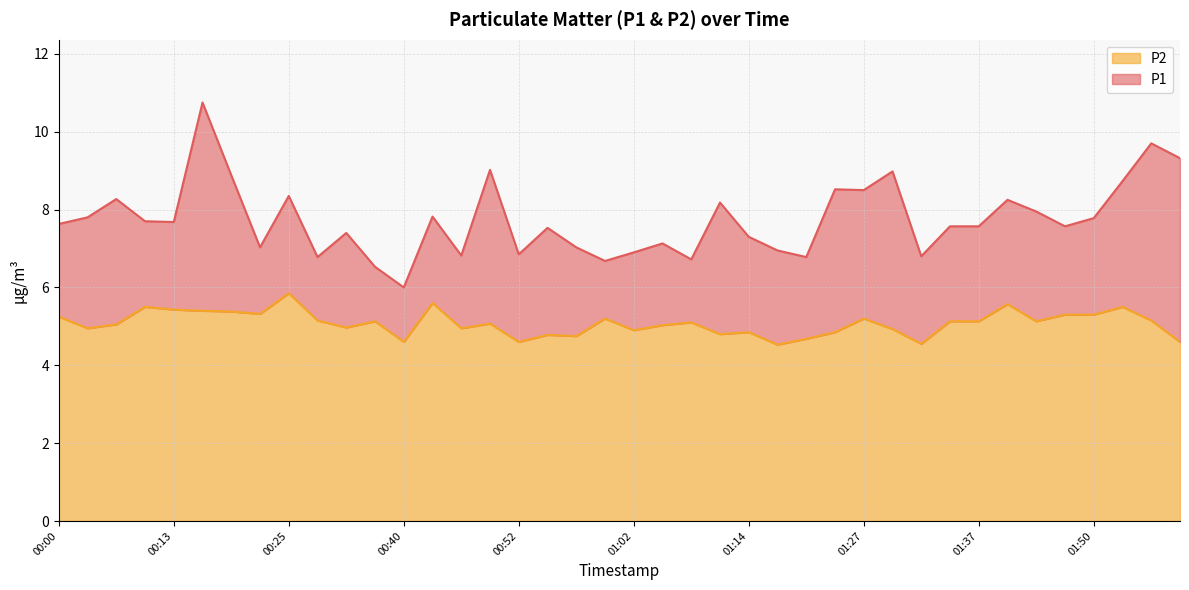

List the labels in order of P2 value, largest first.

00:25, 00:42, 01:40, 00:10, 01:52, 00:13, 00:18, 00:20, 00:22, 01:47, 01:50, 00:00, 00:59, 01:27, 00:27, 01:55, 00:35, 01:35, 01:37, 01:45, 01:09, 00:47, 00:08, 01:04, 00:32, 00:05, 00:45, 01:30, 01:02, 01:14, 01:22, 01:12, 00:54, 00:57, 01:19, 00:40, 00:52, 01:57, 01:33, 01:17